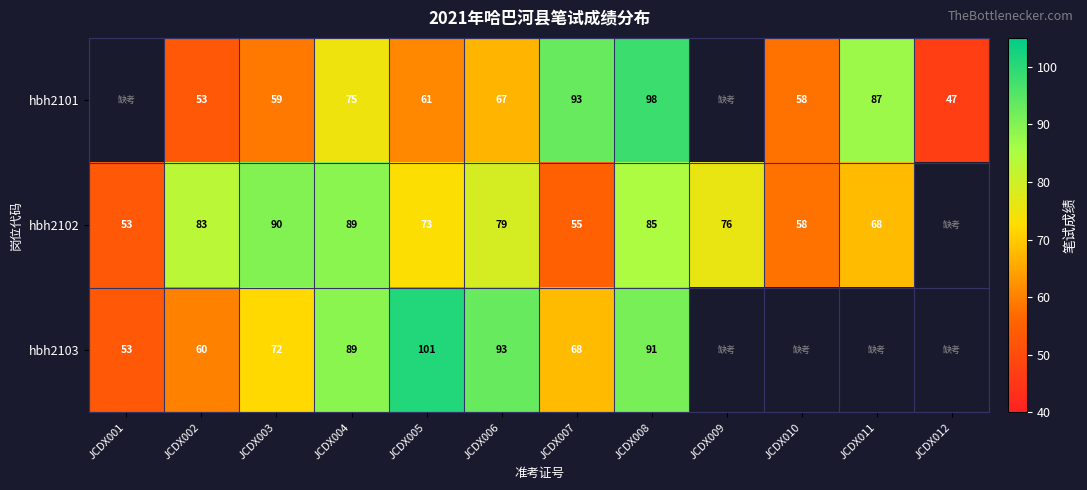

How many categories are shown in the chart?

12